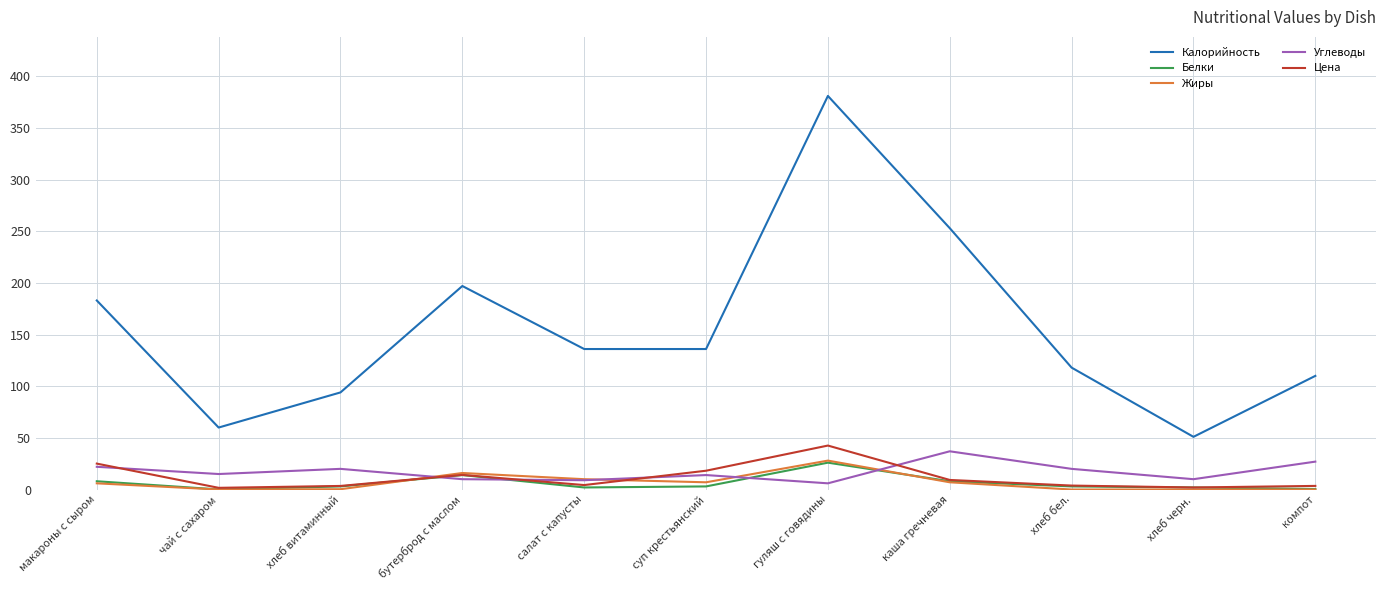

At how many categories does at least one series exceed 161?

4